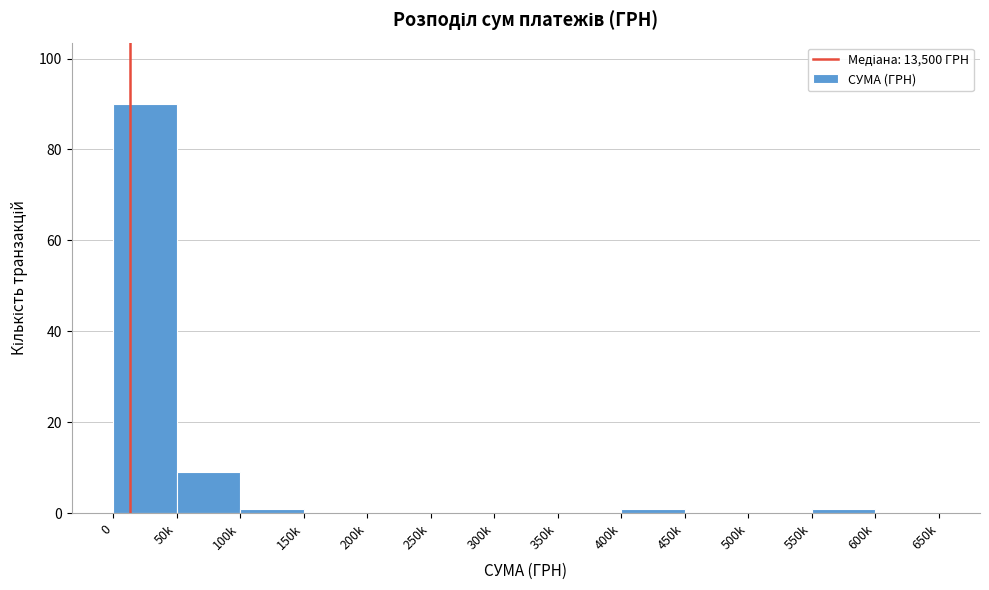

Reading left to right, extract all data points from this chart.

0=90	50k=9	100k=1	150k=0	200k=0	250k=0	300k=0	350k=0	400k=1	450k=0	500k=0	550k=1	600k=0